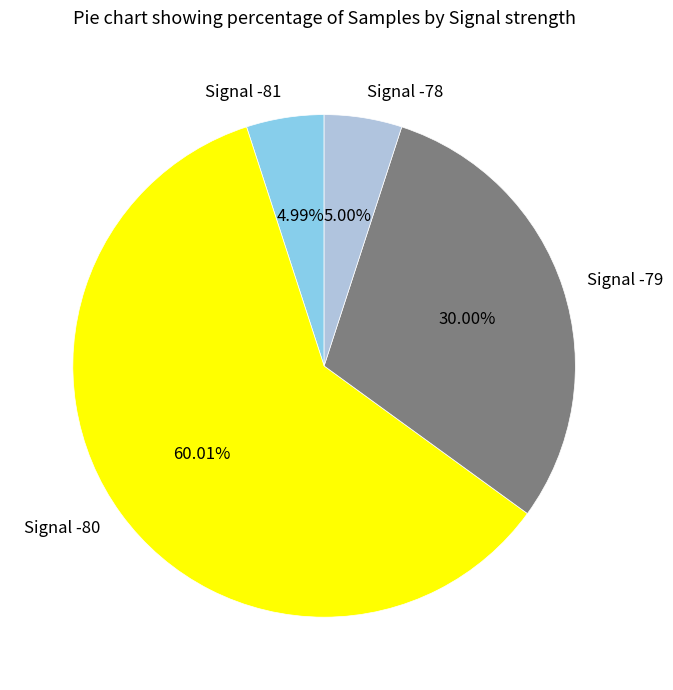

Combined, do Signal -80 and Signal -78 account for over 50%?

Yes